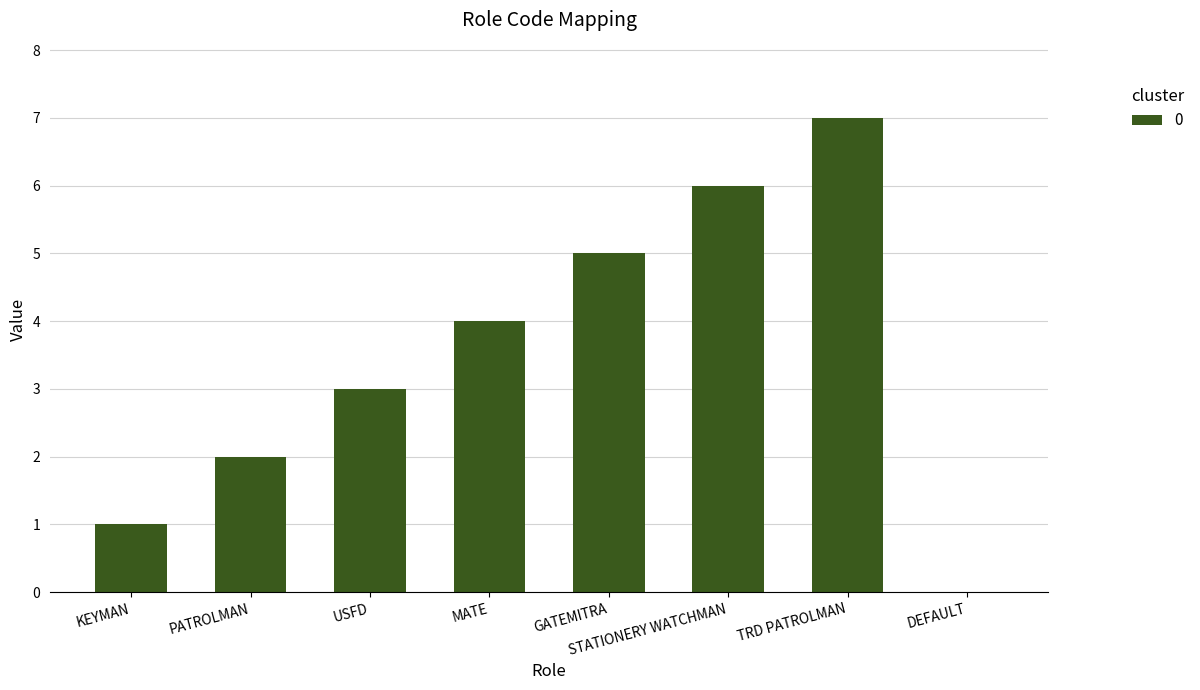

What is the sum of all values?

28